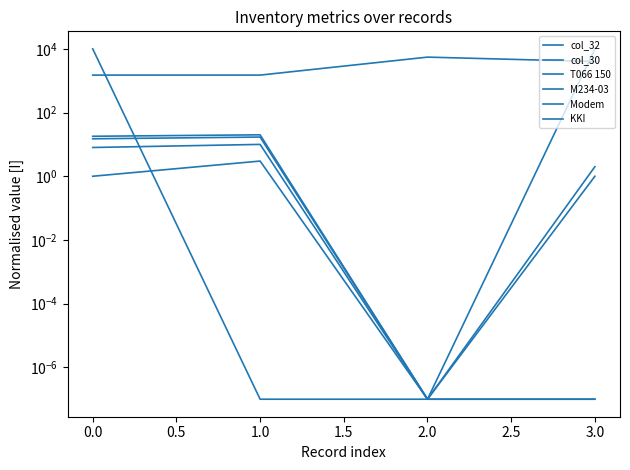

Is this an area chart (filled region under the line)?

No